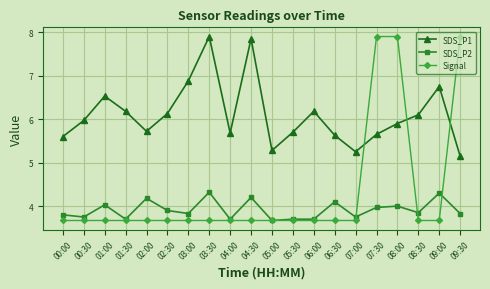

At 09:30, list the series in order from smallest to largest.

SDS_P2, SDS_P1, Signal